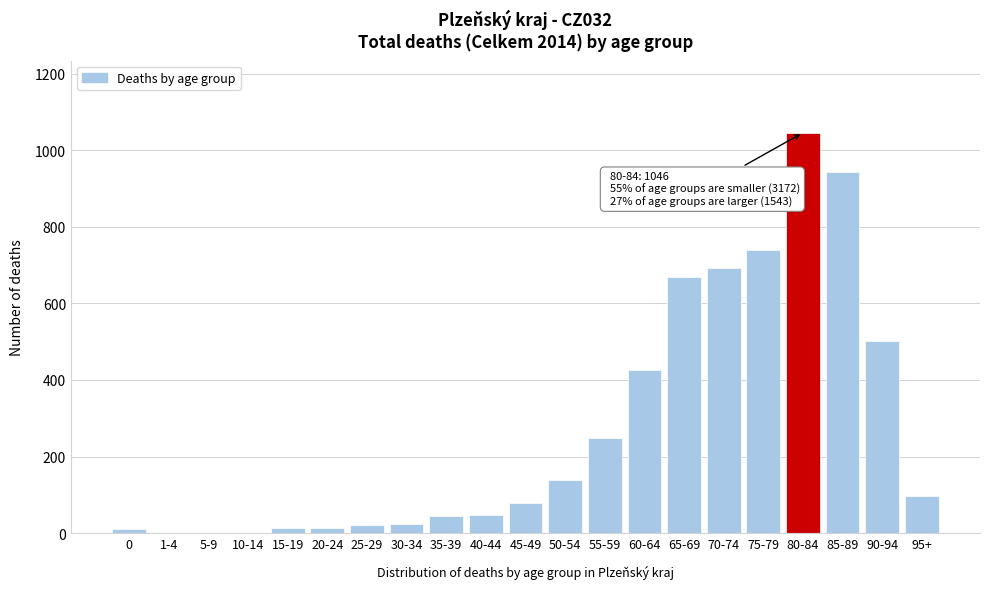

Which has a higher value, 95+ or 35-39?

95+